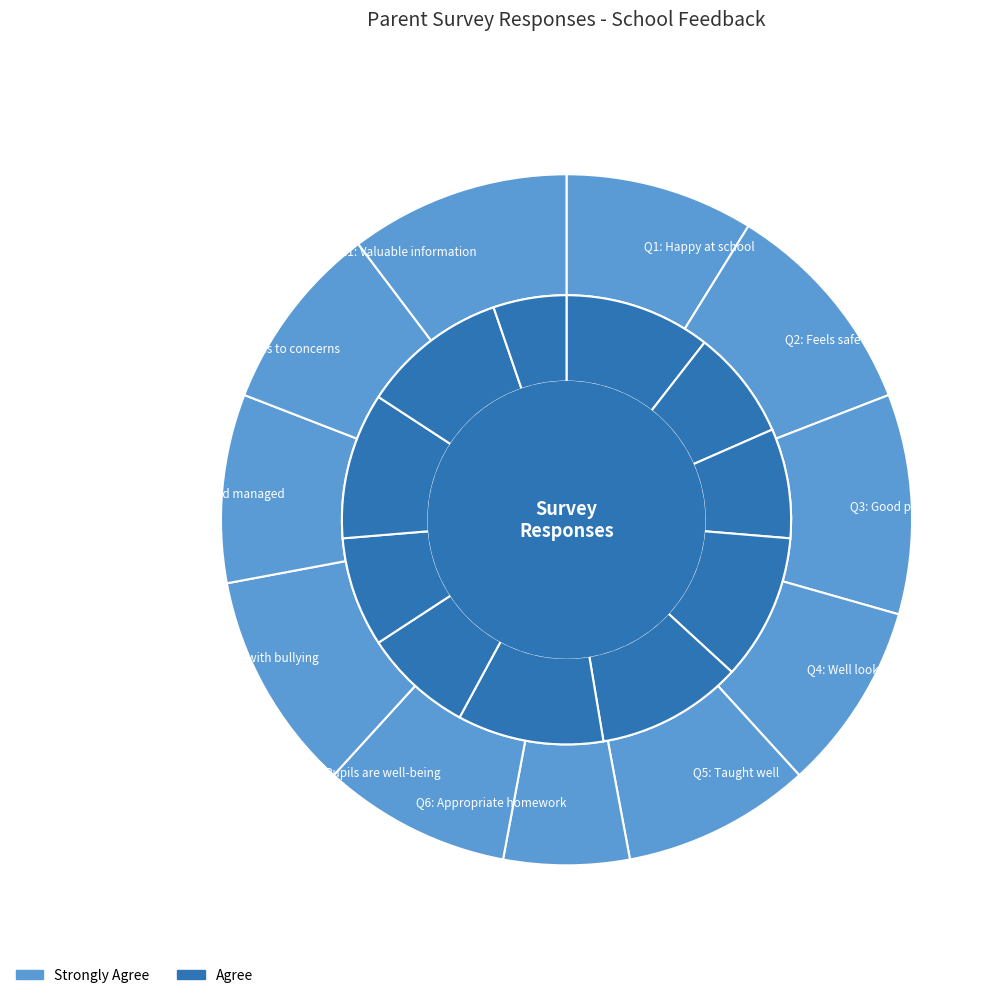

Is it true that 10 is 10% of the pie?

True